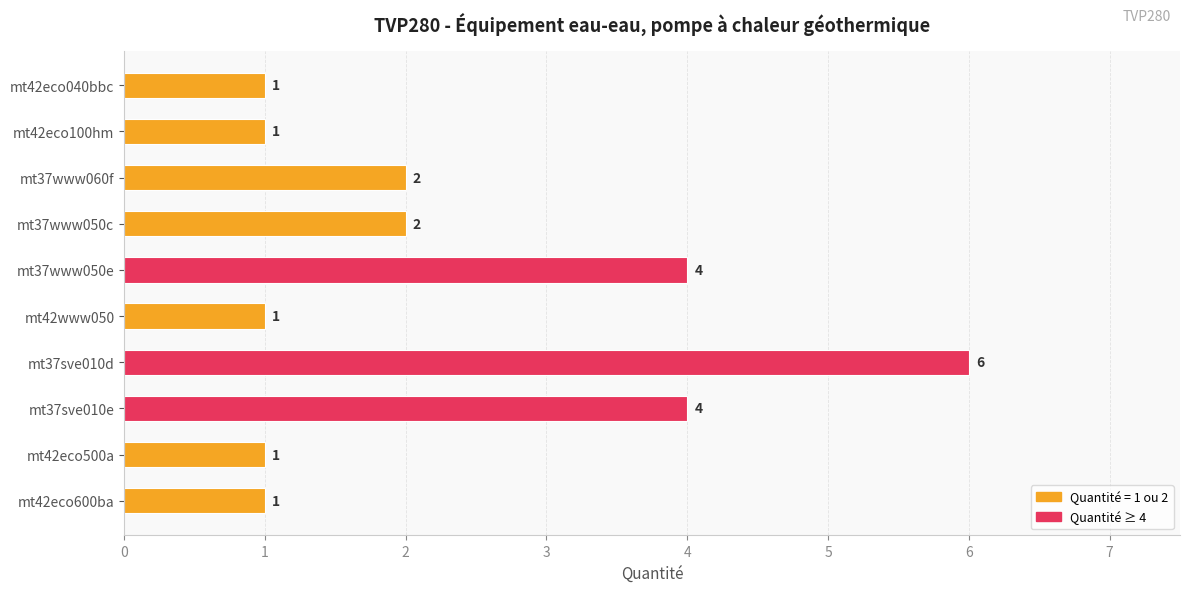

What is the label of the 2nd bar from the bottom?

mt42eco500a